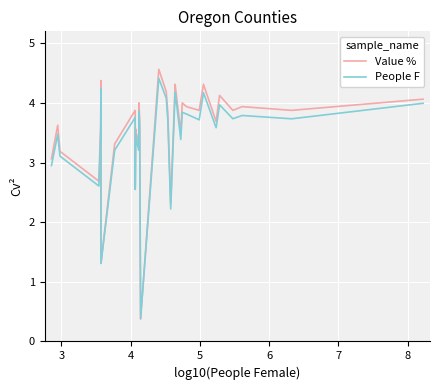

True or false: Value % has more than 1 interior local peaks.

True